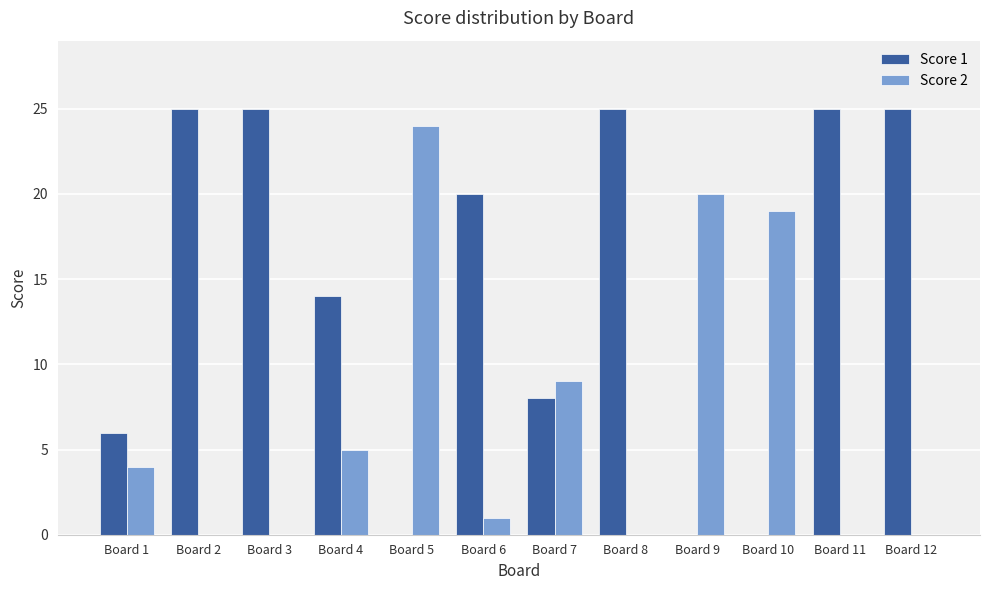

What is the total value across all series at Board 11?

25